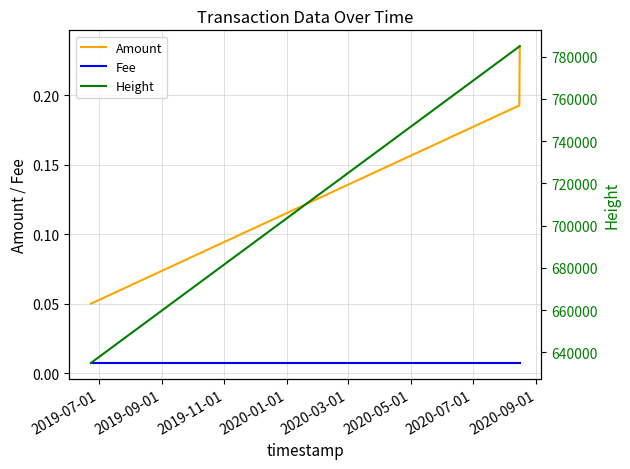

Which series has the largest total across all categories?

Height